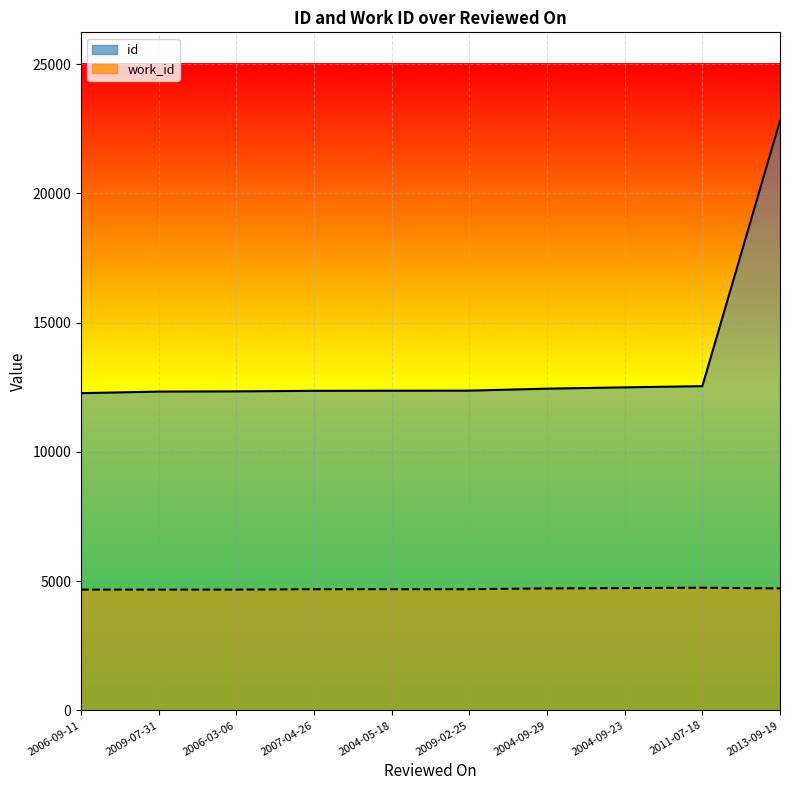

The value of work_id line at 2004-05-18 is 4687. True or false?

True